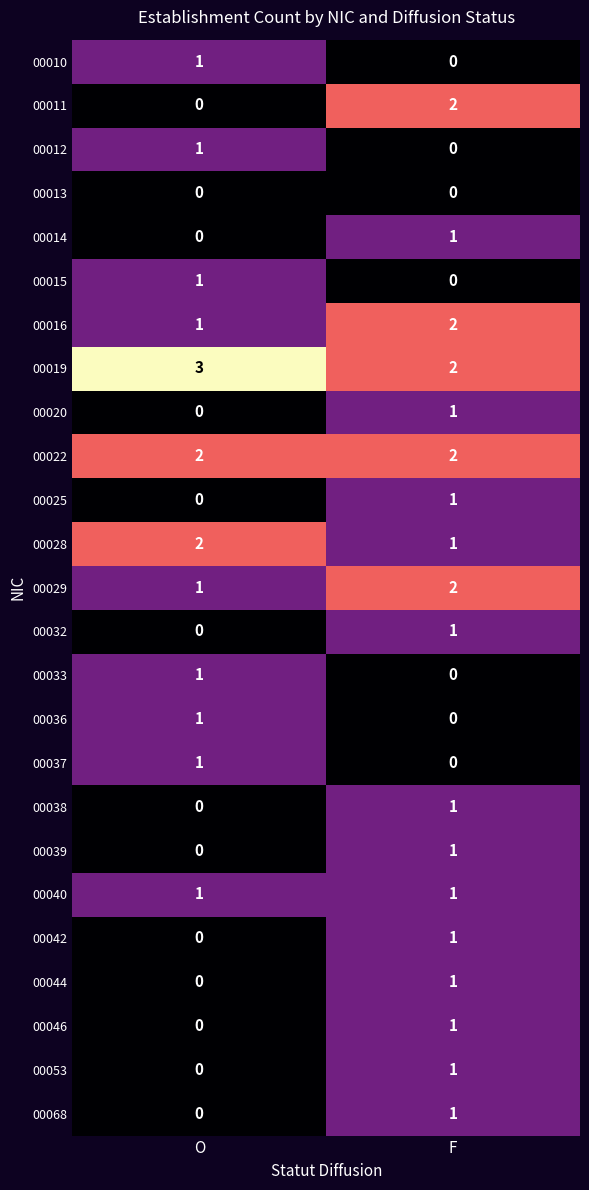

Count the number of data series in this chart.

25